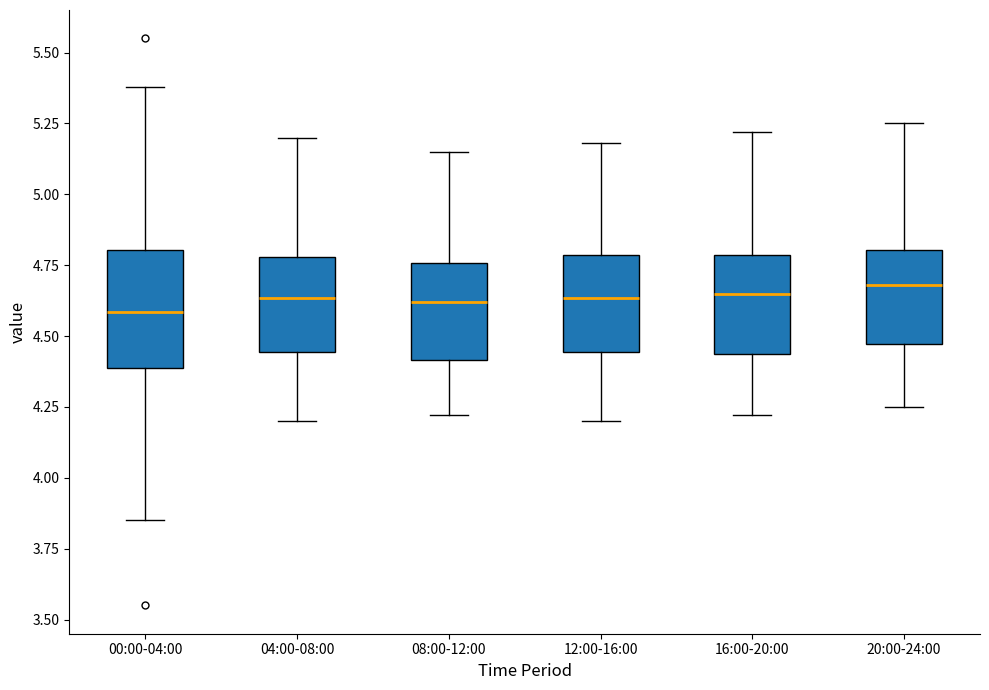

Reading left to right, read every box against the y-axis: the position of its median line, the range the box covers, and the ends of its whiskers. The values are not printed on the chart, so give them approximately, as read against the axis.

00:00-04:00: median 4.60, box 4.40 to 4.80, whiskers 3.85 to 5.40
04:00-08:00: median 4.65, box 4.45 to 4.80, whiskers 4.20 to 5.20
08:00-12:00: median 4.60, box 4.40 to 4.75, whiskers 4.20 to 5.15
12:00-16:00: median 4.65, box 4.45 to 4.80, whiskers 4.20 to 5.20
16:00-20:00: median 4.65, box 4.45 to 4.80, whiskers 4.20 to 5.20
20:00-24:00: median 4.70, box 4.45 to 4.80, whiskers 4.25 to 5.25